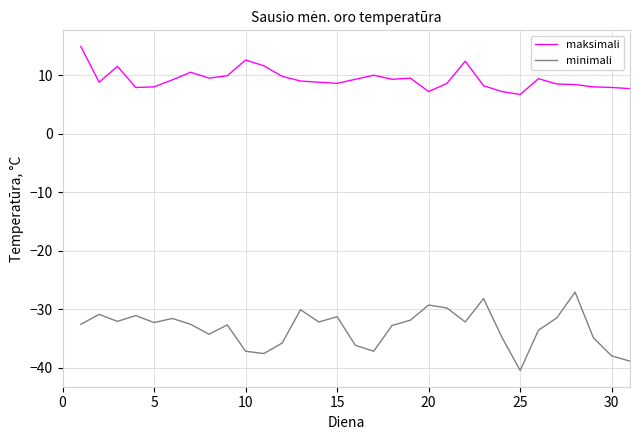

Which series has the largest total across all categories?

maksimali